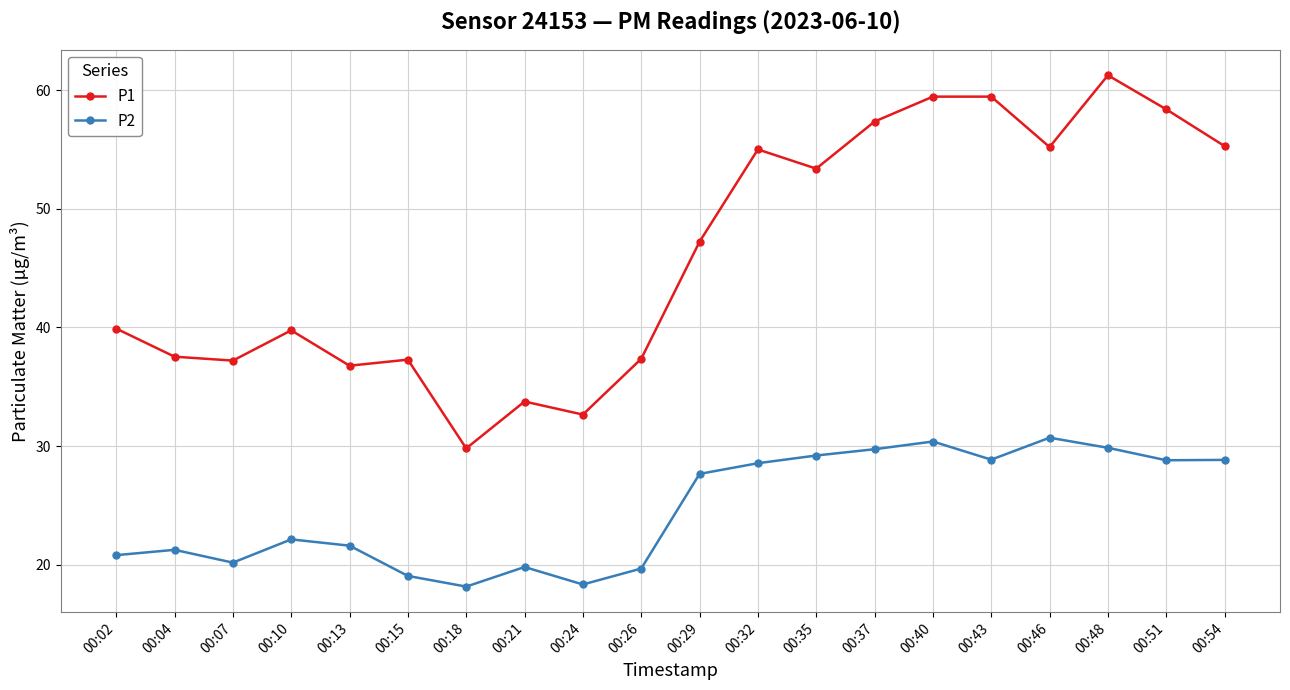

In P1, how many points are lower than both neighbors (excluding endpoints)?

6